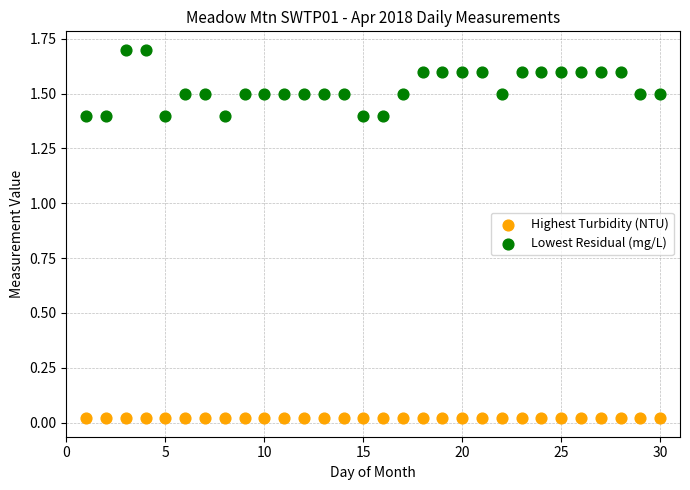

What are all the series names shown in the legend?

Highest Turbidity (NTU), Lowest Residual (mg/L)